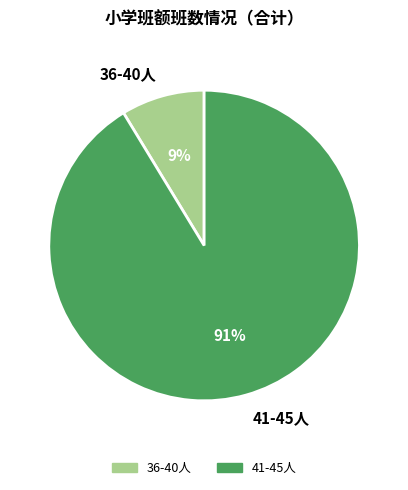

How many slices are in this pie chart?

2